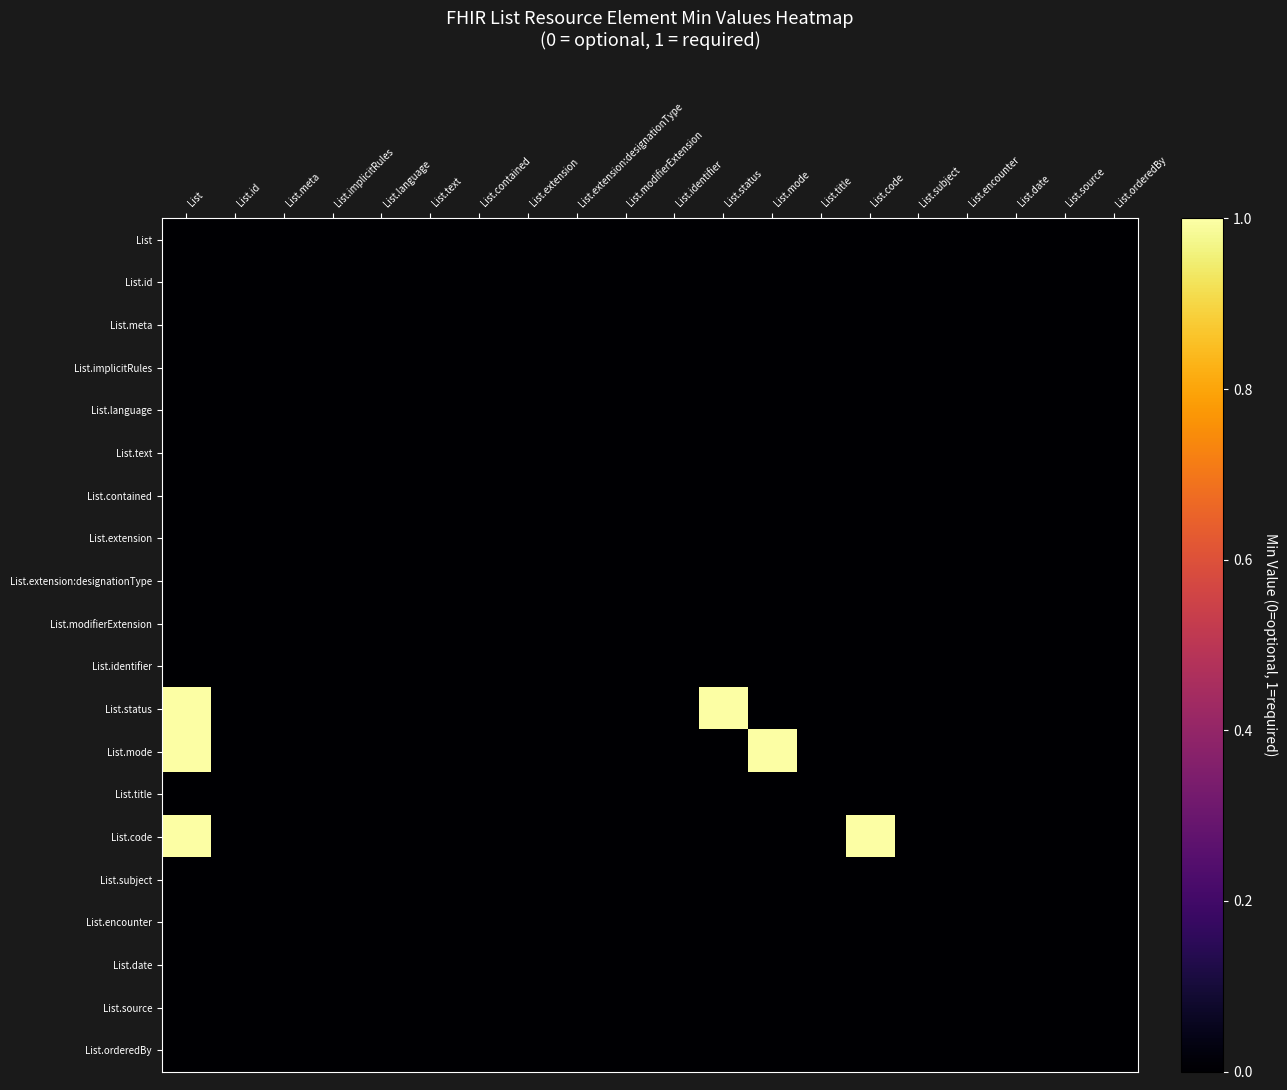

Count the number of categories in the chart.

20